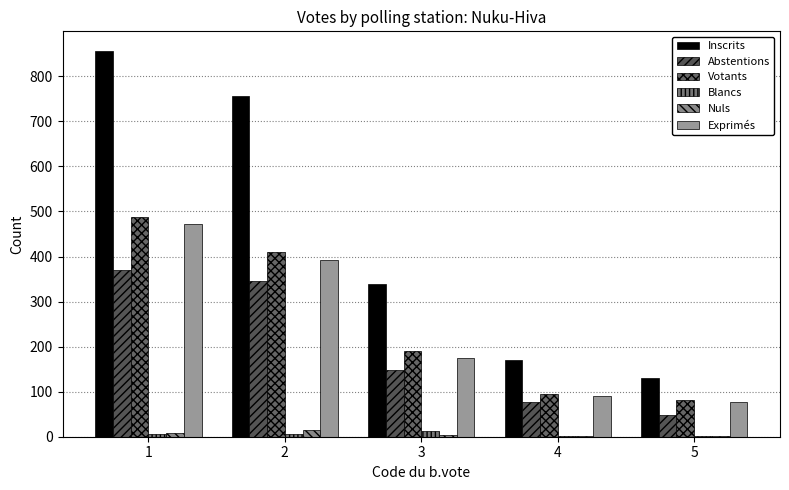

What is the greatest value displayed?

857